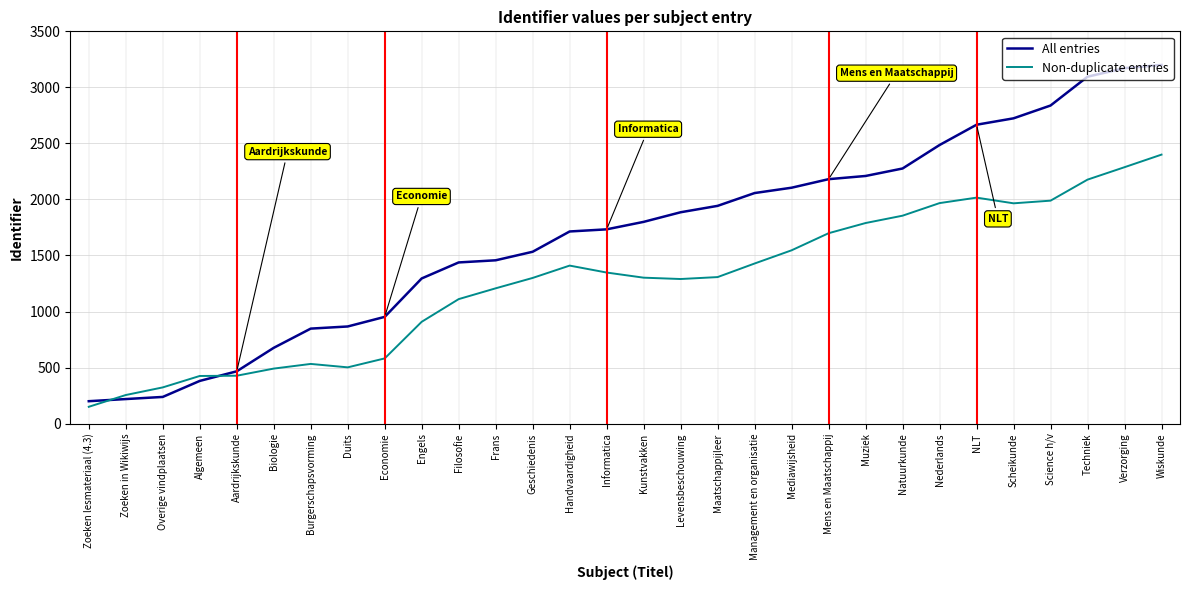

At Burgerschapsvorming, list the series in order from smallest to largest.

Non-duplicate entries, All entries